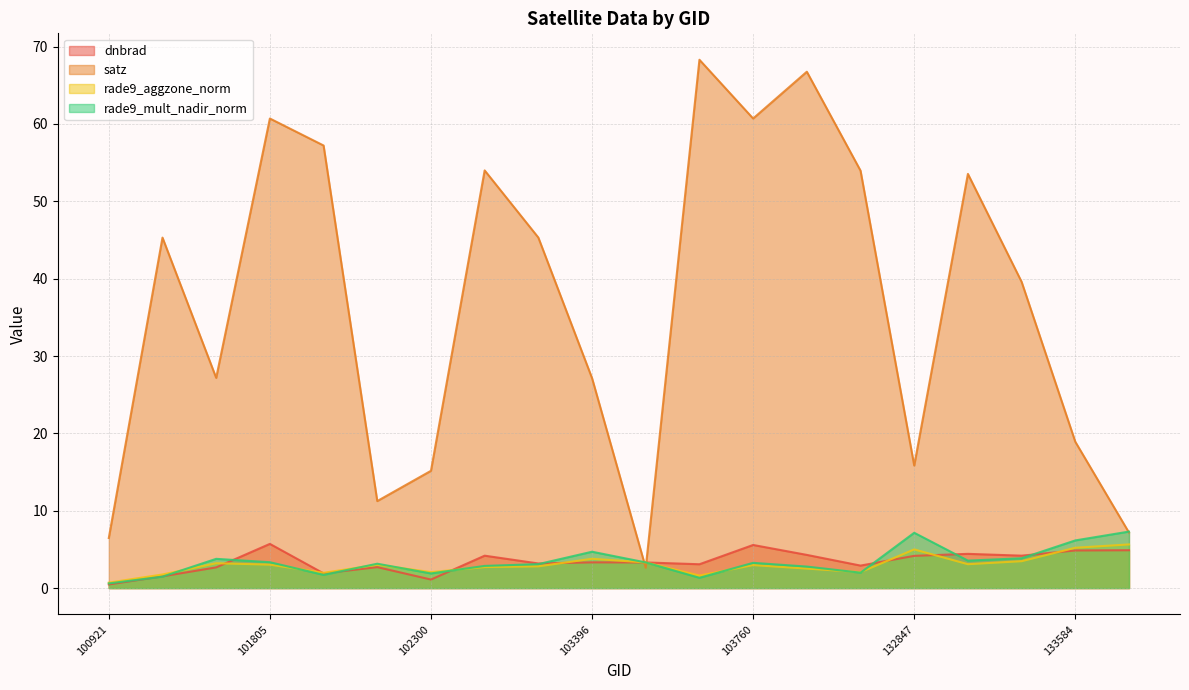

What is the sum of the dnbrad values at 102179 and 100921?

3.2